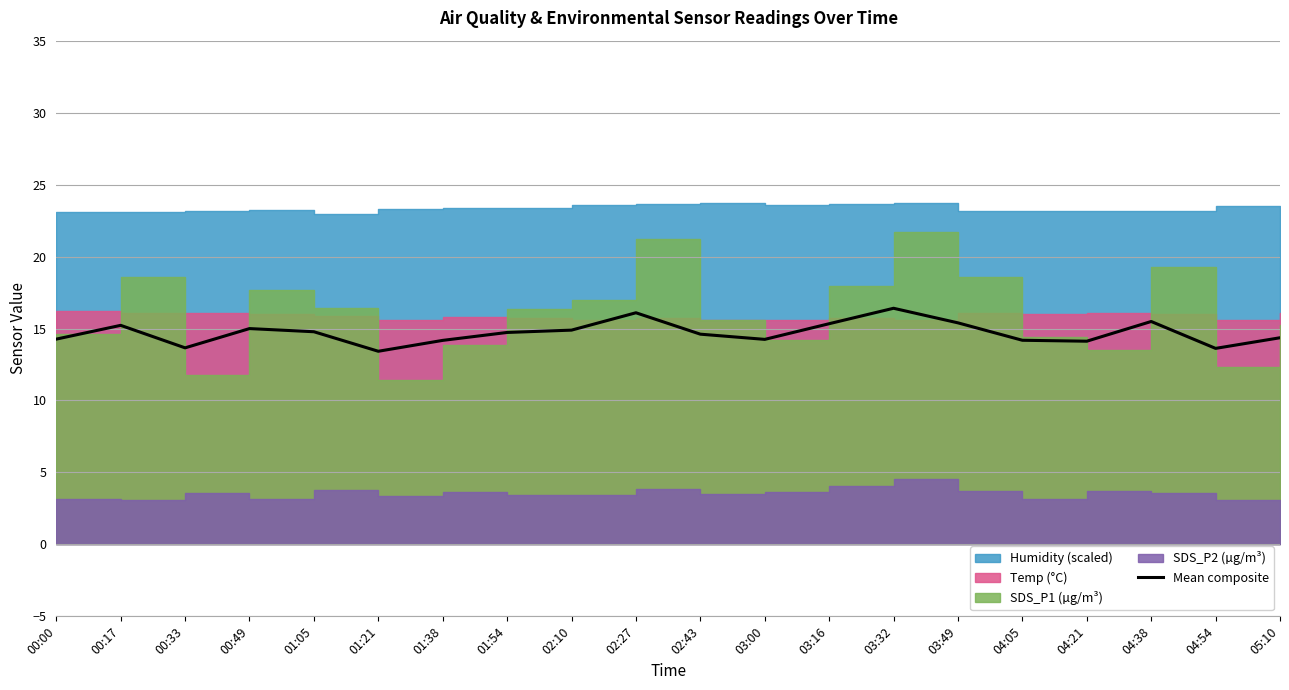

Between 03:49 and 04:38, which is larger?

04:38